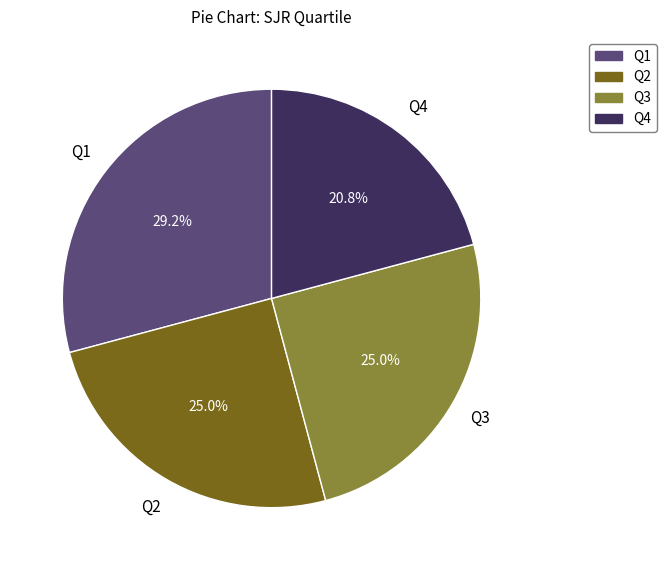

Between Q3 and Q4, which is larger?

Q3